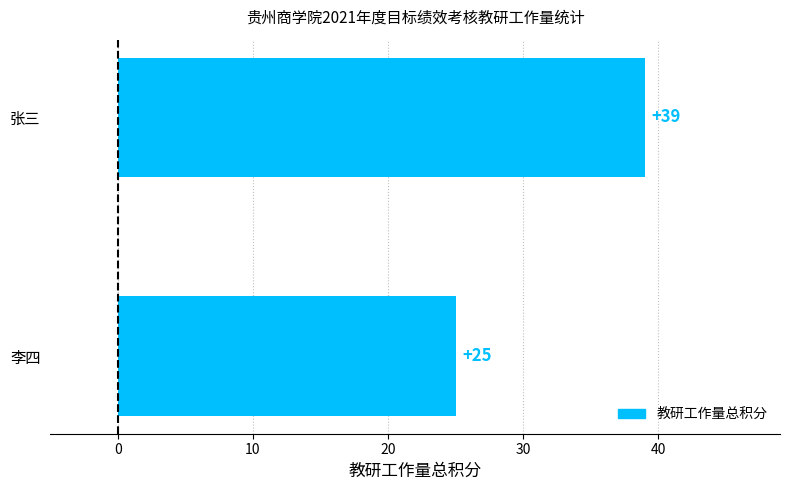

What is the average value?

32